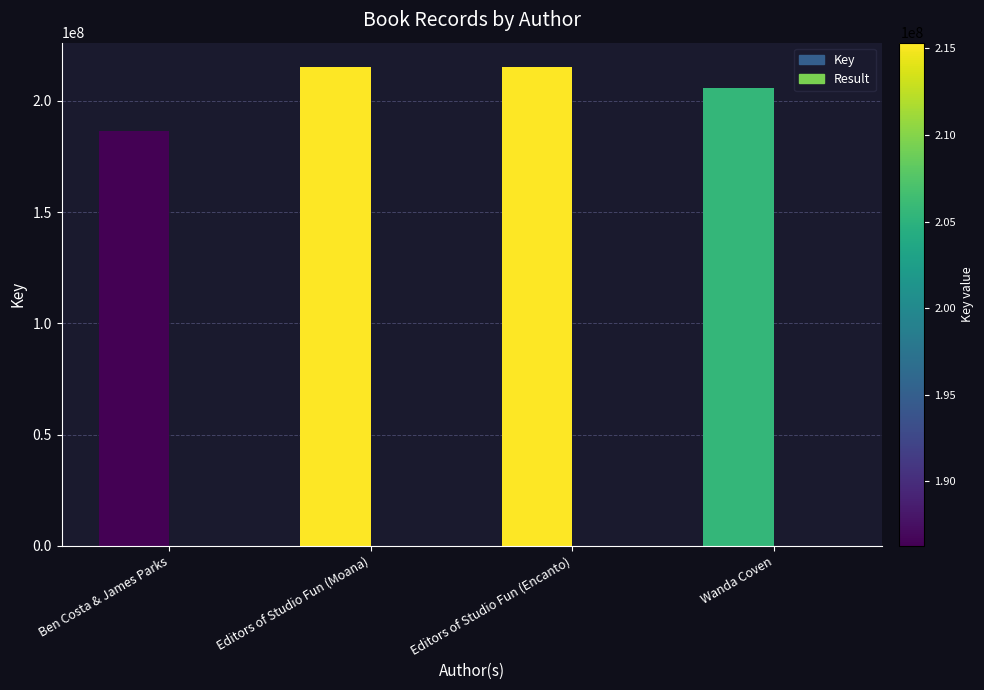

How many groups of bars are there?

4